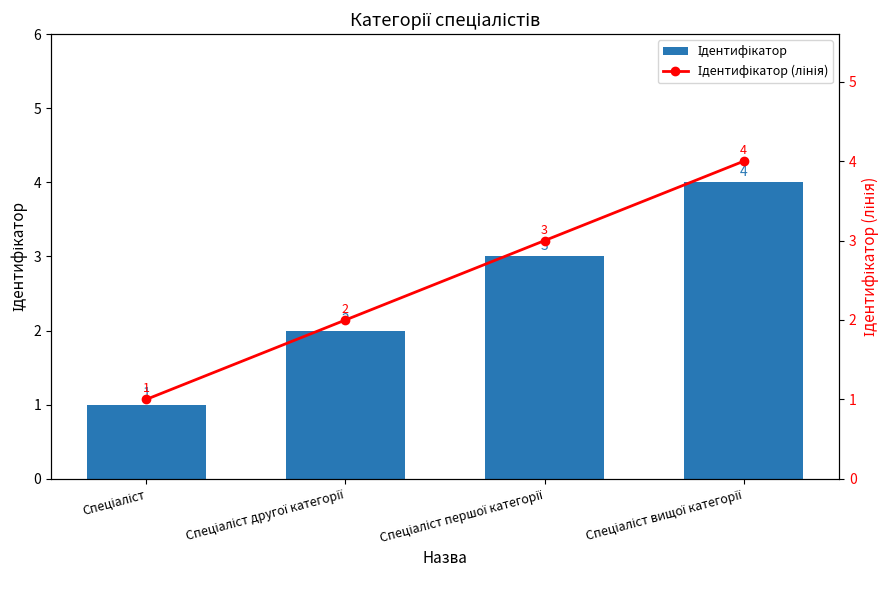

What is the total value across all series at Спеціаліст?

2